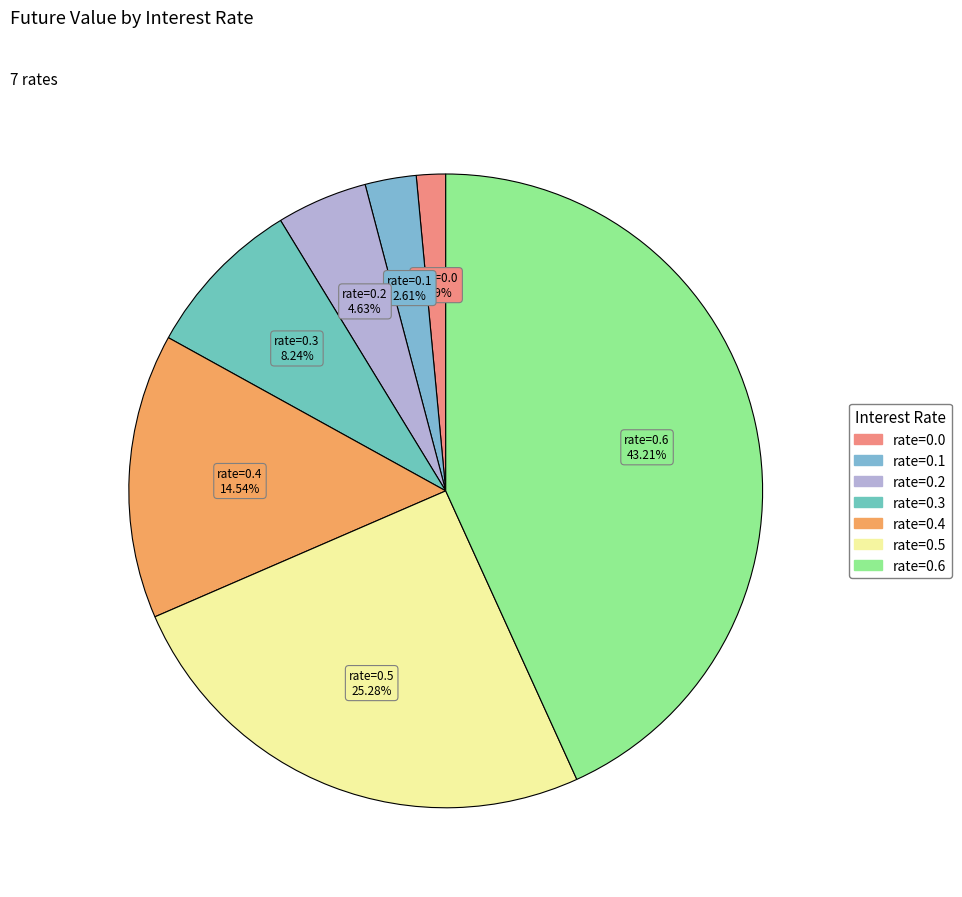

Count the number of slices in the pie.

7